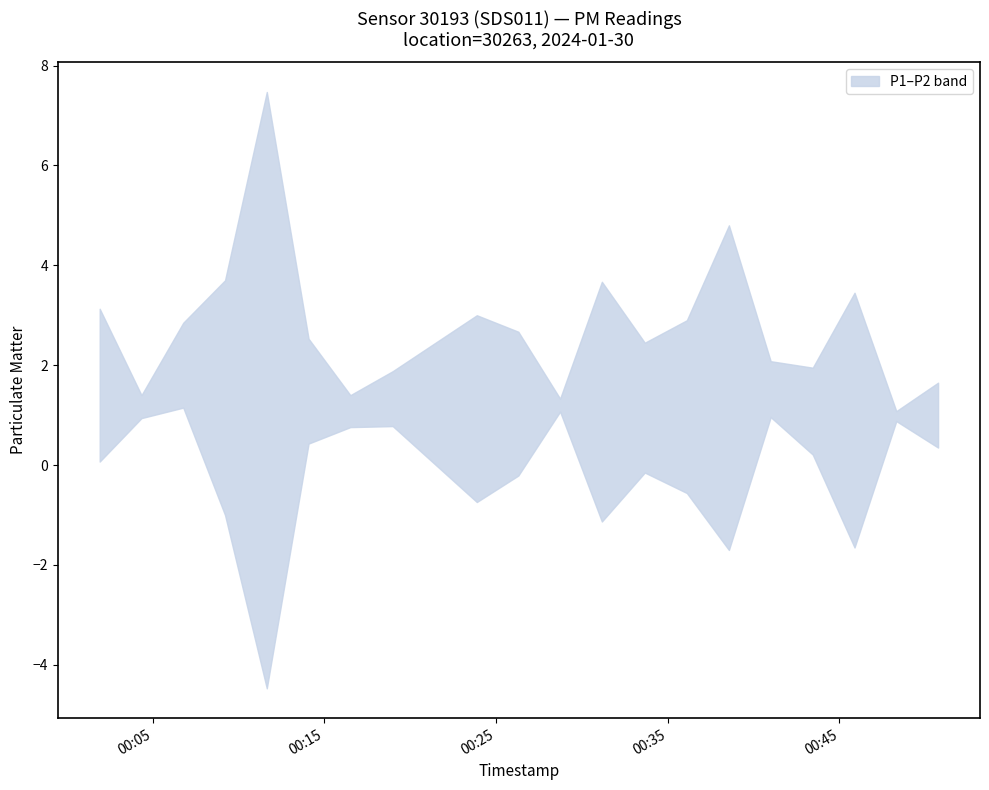

What is the highest value of the P2 series?

2.0